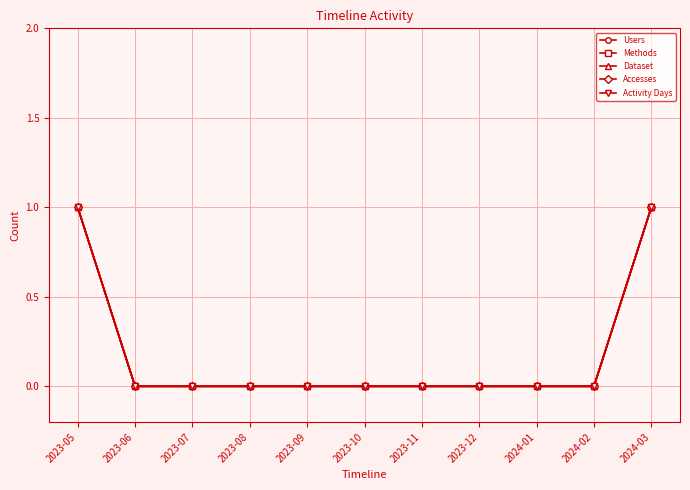

Does the chart have visible grid lines?

Yes